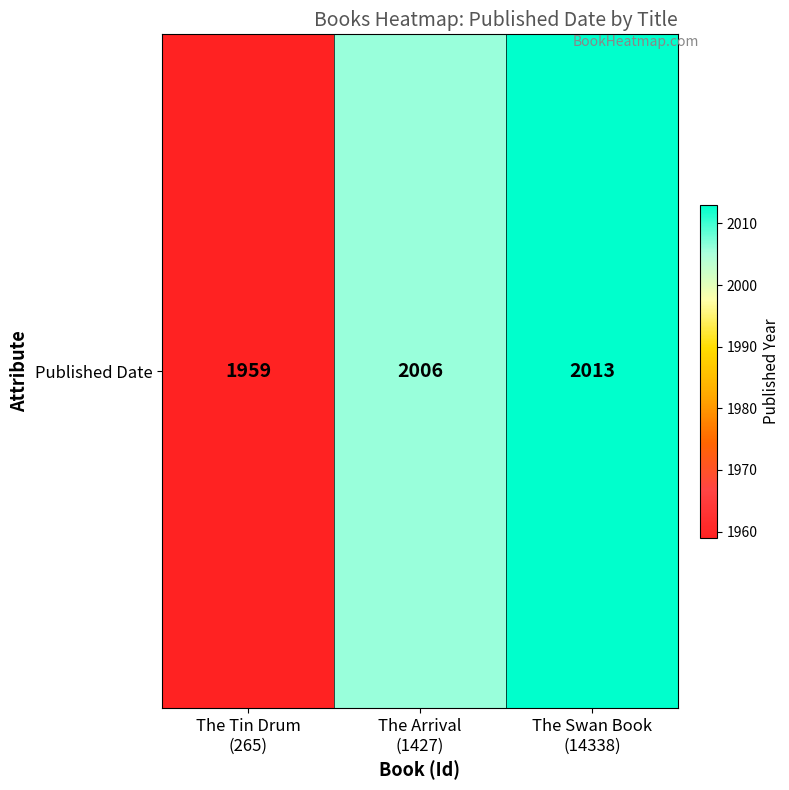

What is the difference between the values at The Tin Drum
(265) and The Arrival
(1427)?

47